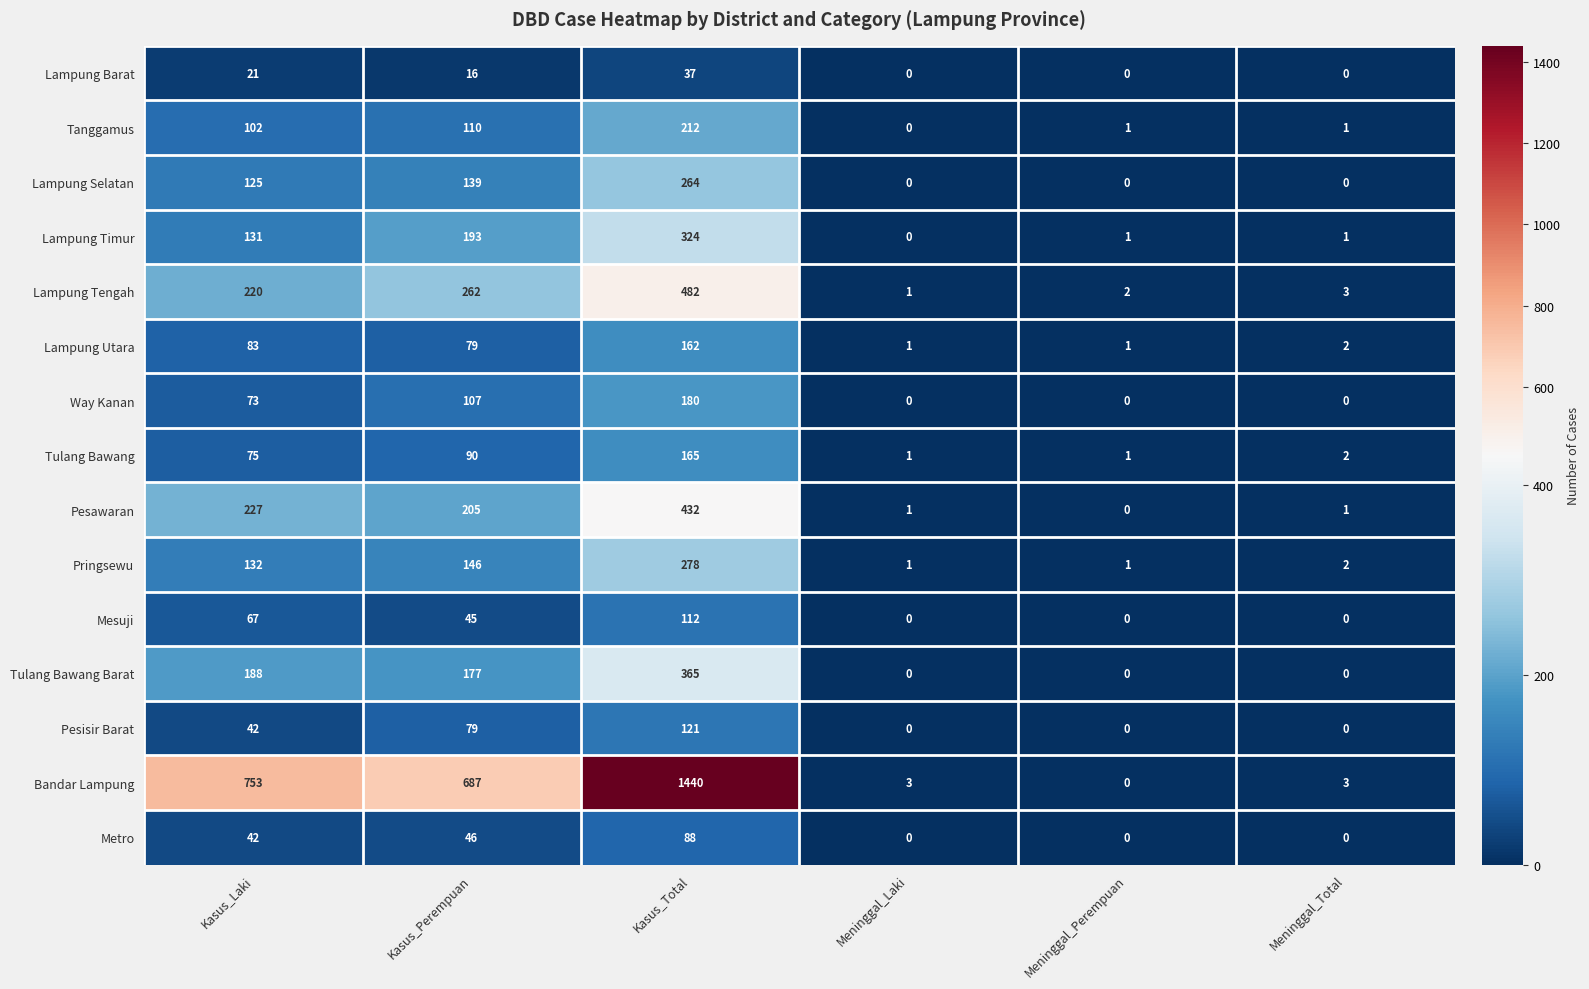

How many Way Kanan values are between 0 and 107?

5